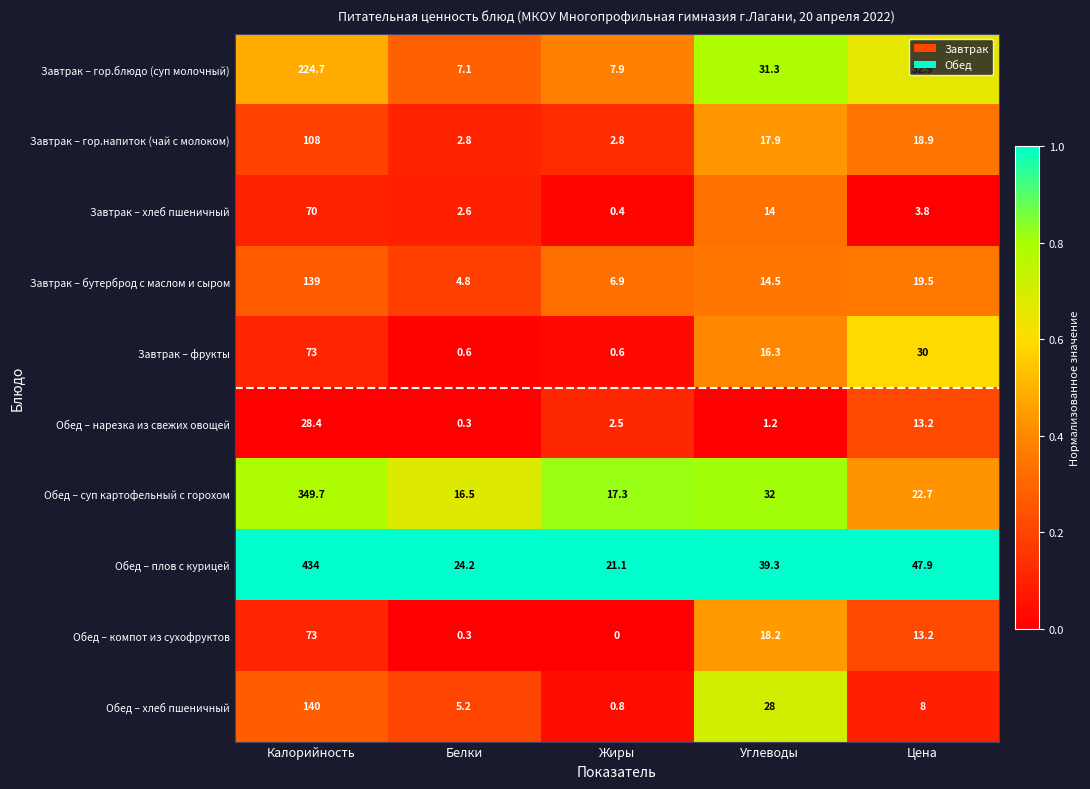

What is the difference between the highest and lowest values at Цена?

44.1